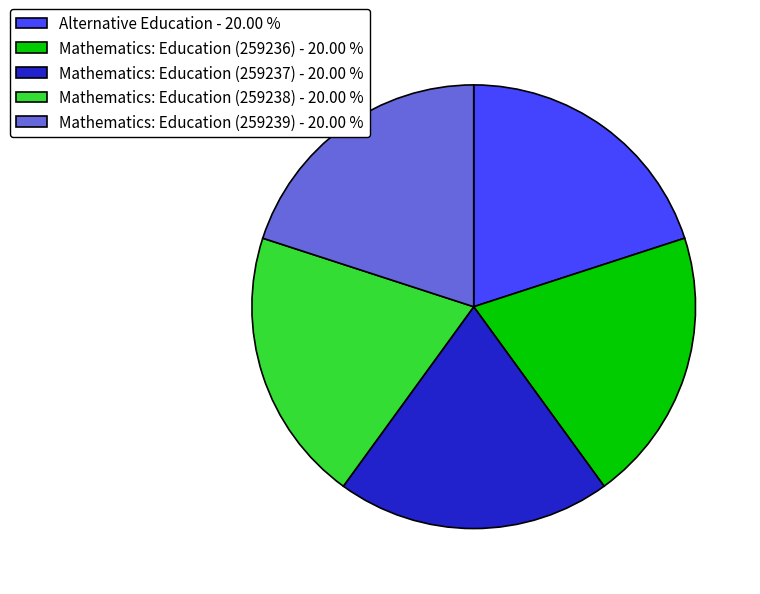

Combined, do Mathematics: Education (259237) - 20.00 % and Mathematics: Education (259236) - 20.00 % account for over 50%?

No